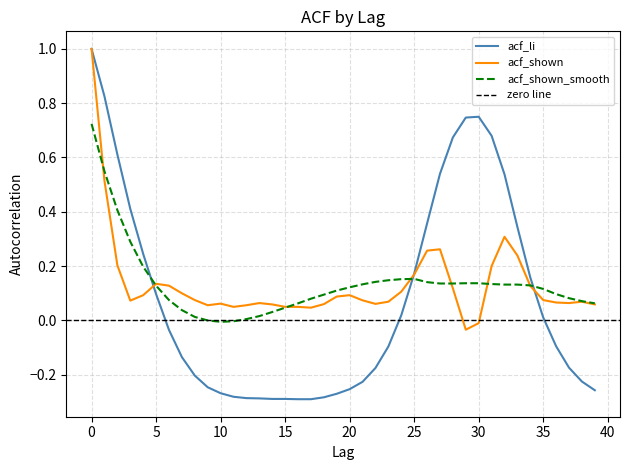

What is the difference between the second highest and second lowest values in the acf_shown_smooth series?

0.6